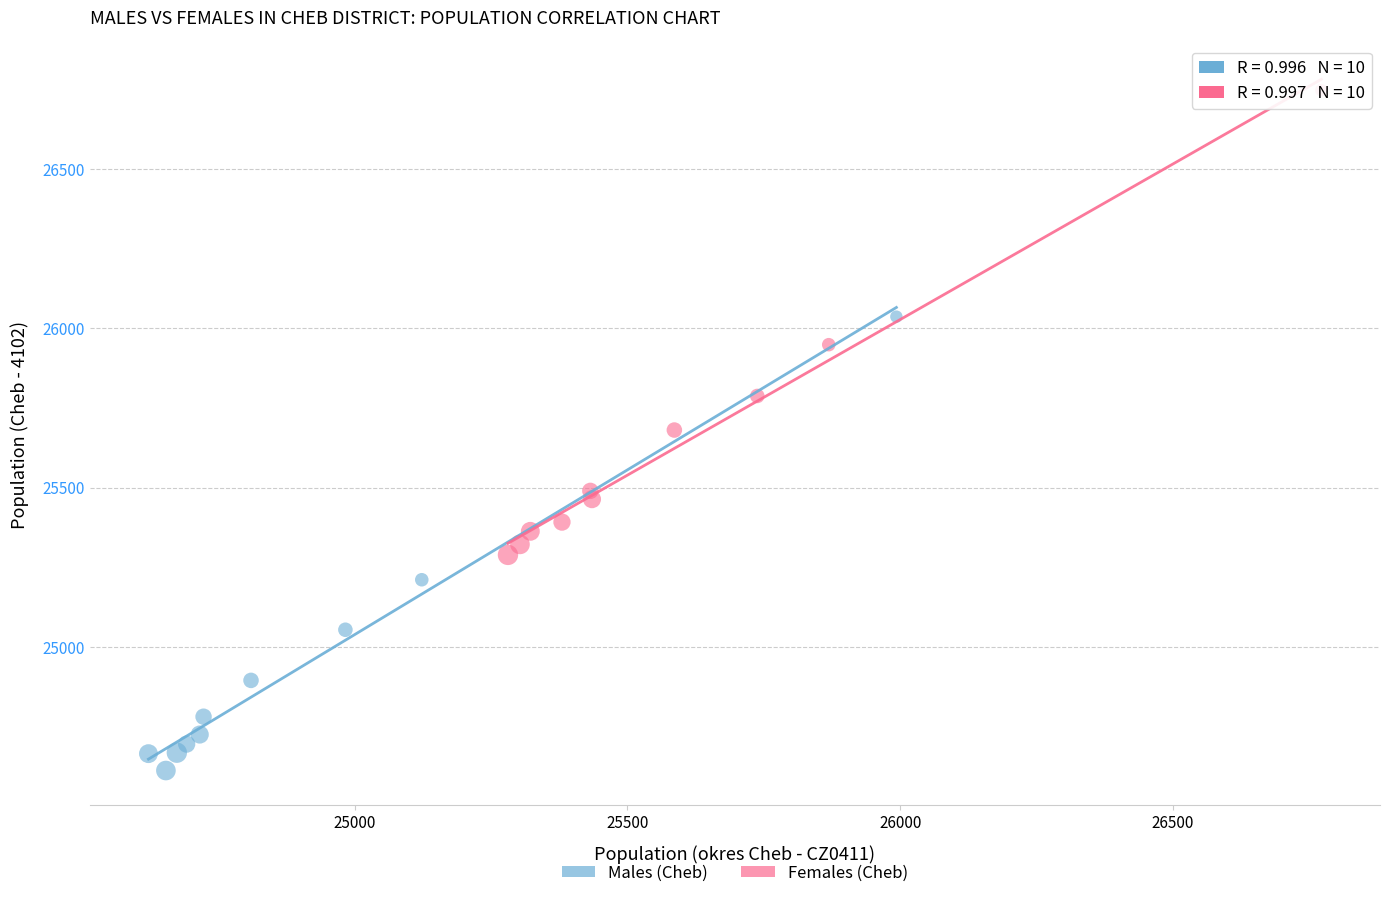

Which series has the largest Y range (max minus min)?

Females (Cheb)